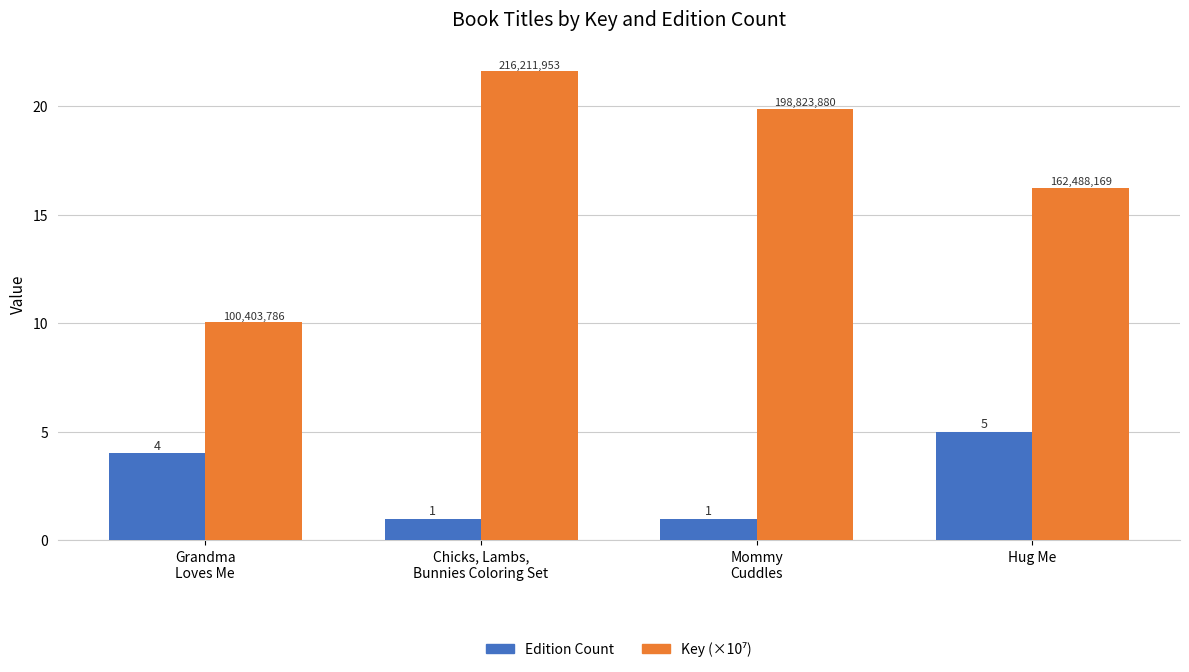

The Edition Count series shows 1.0 at Mommy
Cuddles. True or false?

True